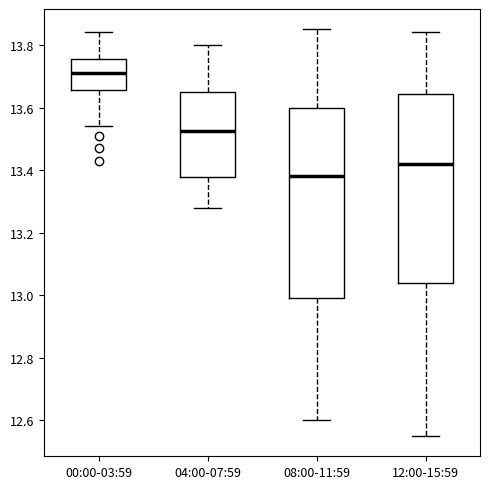

Where is the lower edge of the box for 04:00-07:59 on the y-axis? The values are not printed on the chart, so give them approximately, as read against the axis.

13.38